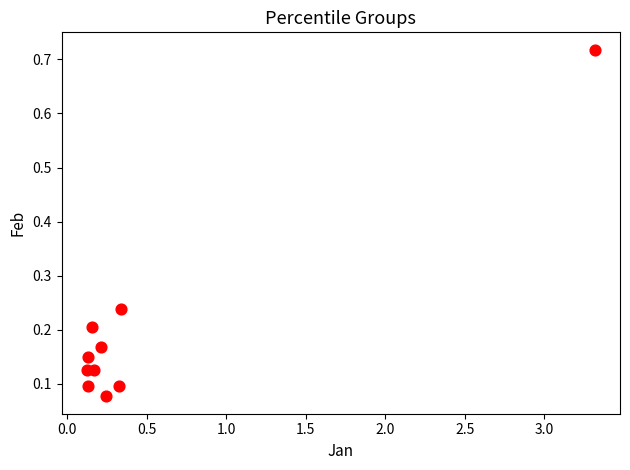

What is the range of X values (max minus min)?

3.2